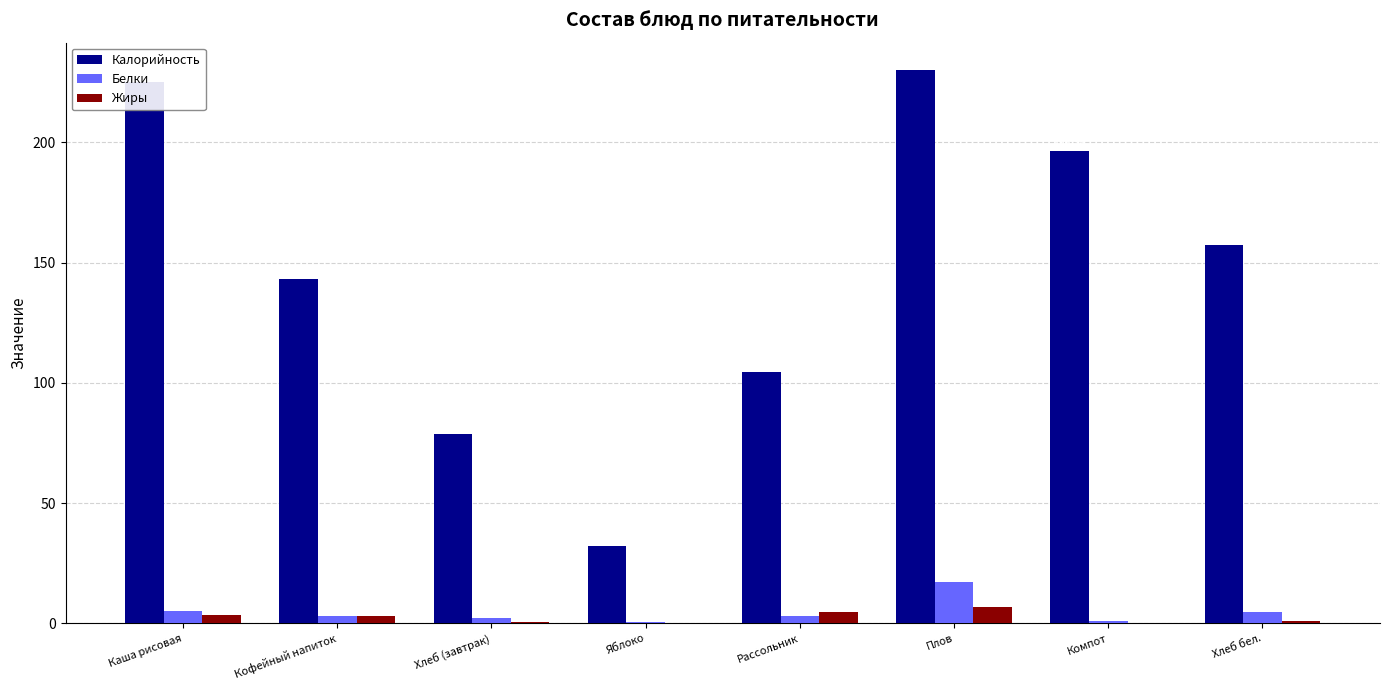

Between Яблоко and Хлеб бел., which series saw the biggest shift?

Калорийность